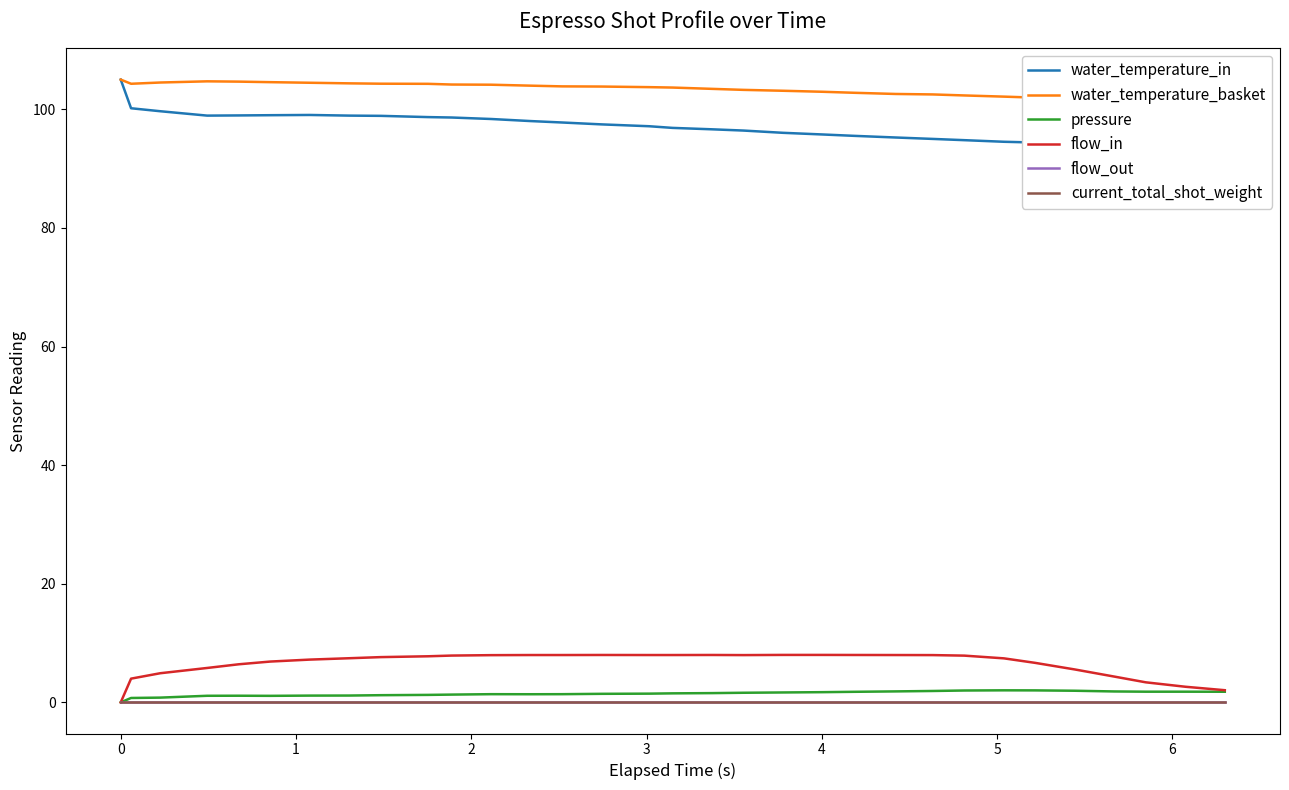

True or false: water_temperature_basket and water_temperature_in intersect in this chart.

False